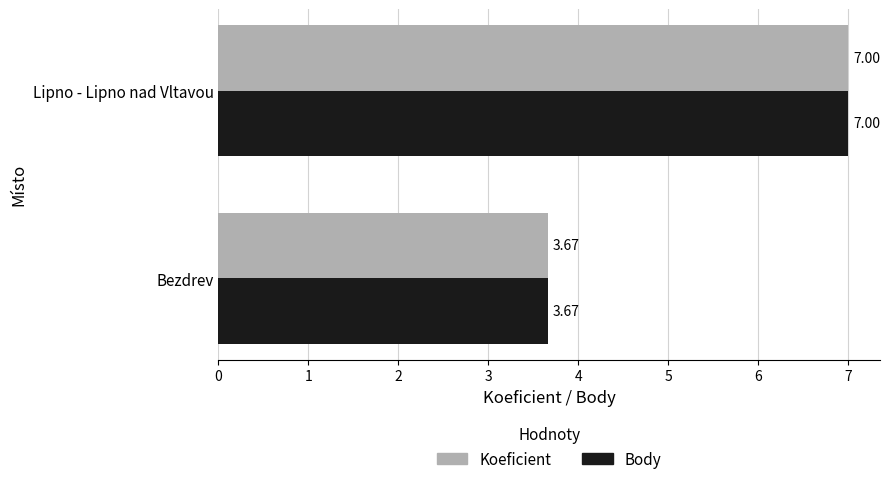

Which category has the highest value in the Body series?

Lipno - Lipno nad Vltavou